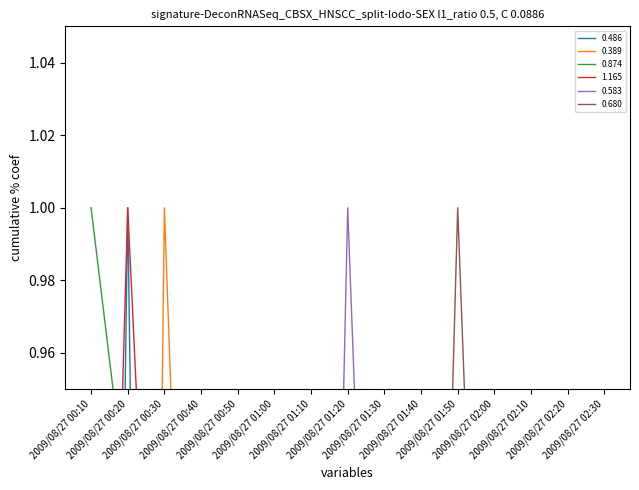

How many interior local valleys does the 1.165 series have?

1